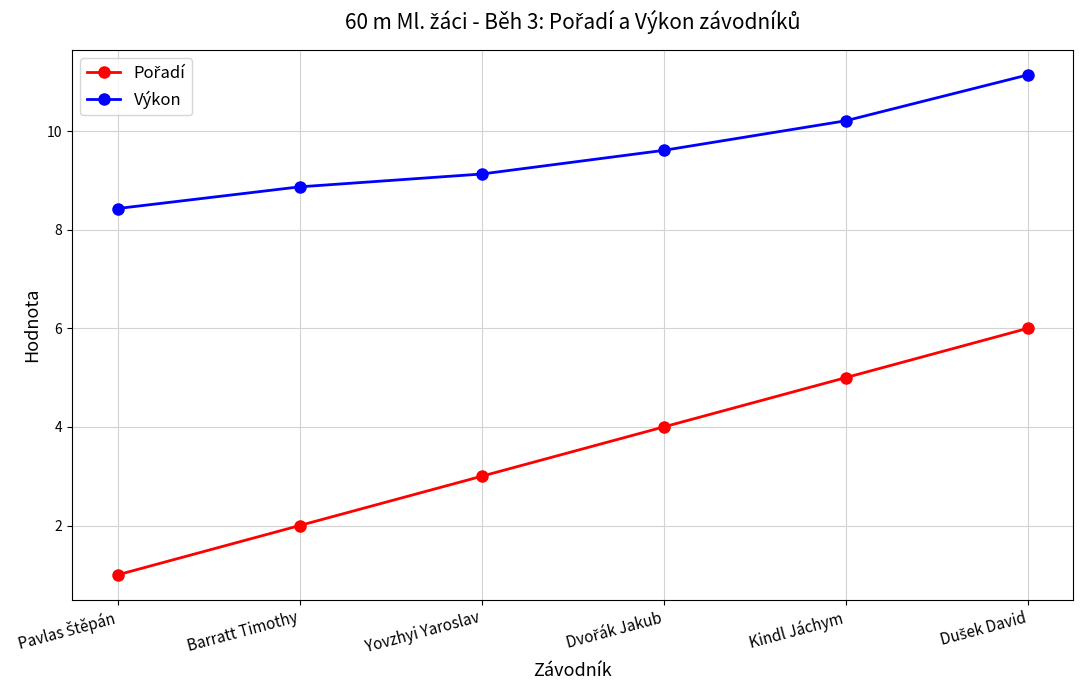

What is the approximate value of Výkon at Kindl Jáchym?

10.2